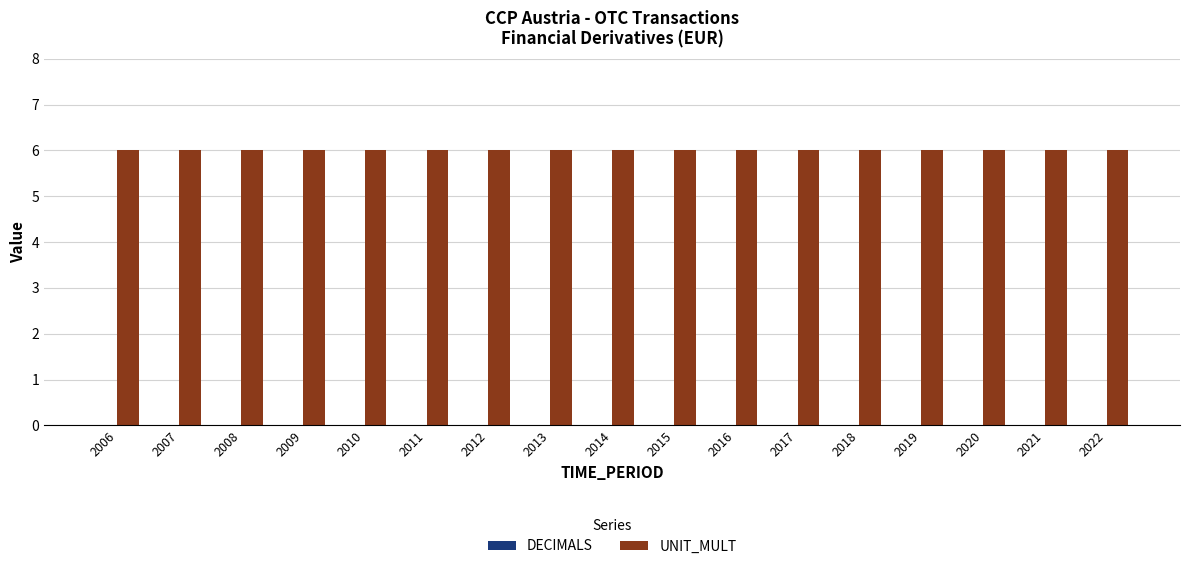

True or false: UNIT_MULT has a value of 10 at 2020.

False